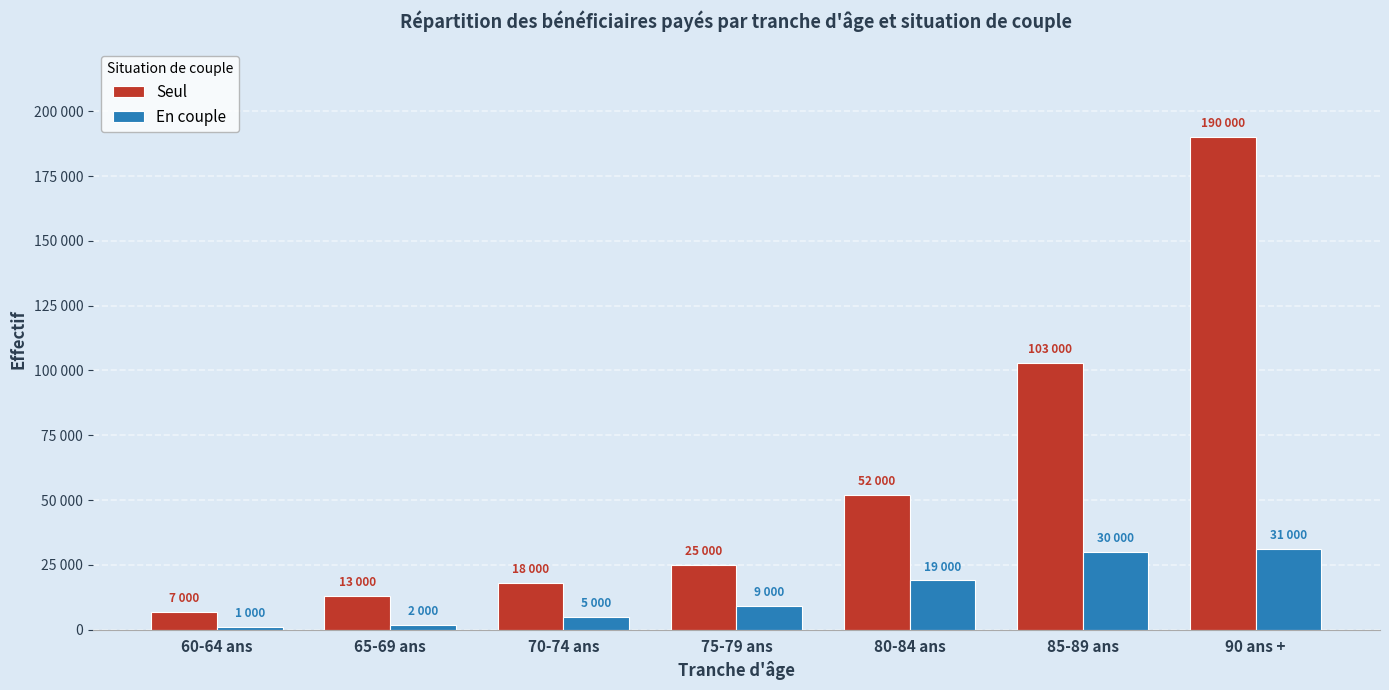

What is the total value across all series at 70-74 ans?

23000